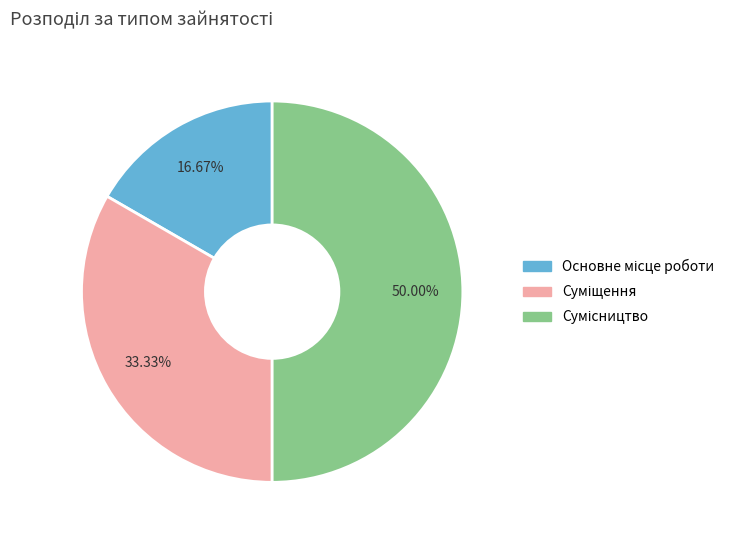

What is the smallest slice in the pie chart?

Основне місце роботи